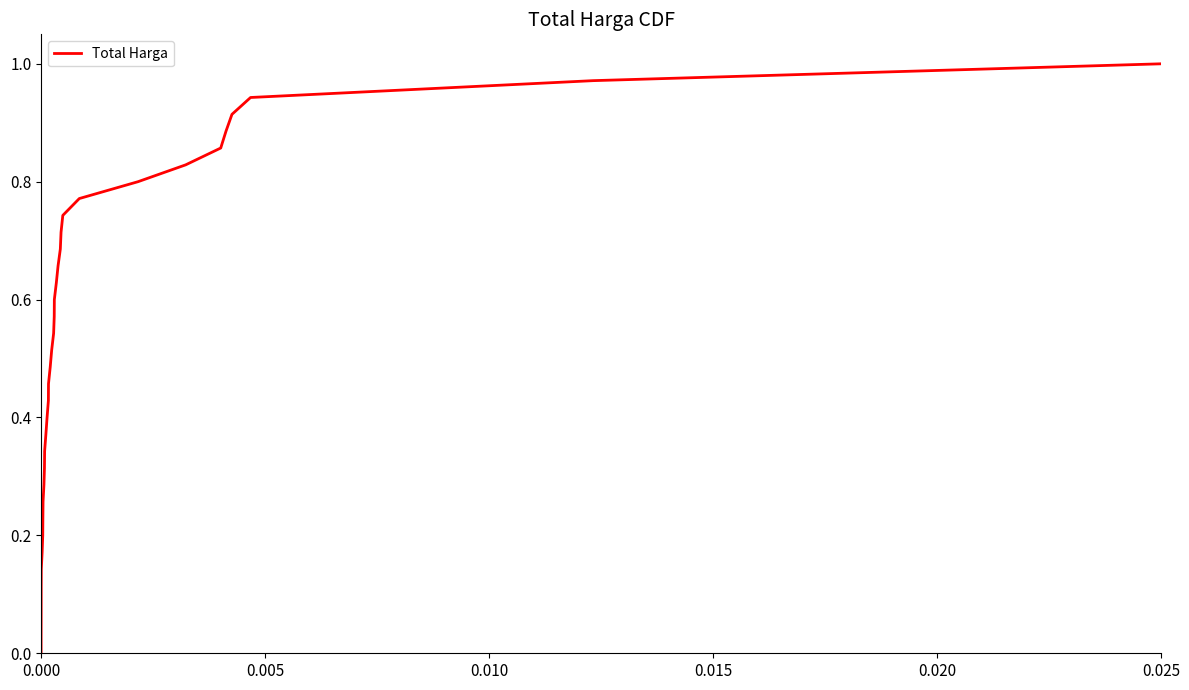

True or false: there are more than 2 points higher than both neighbors.

False